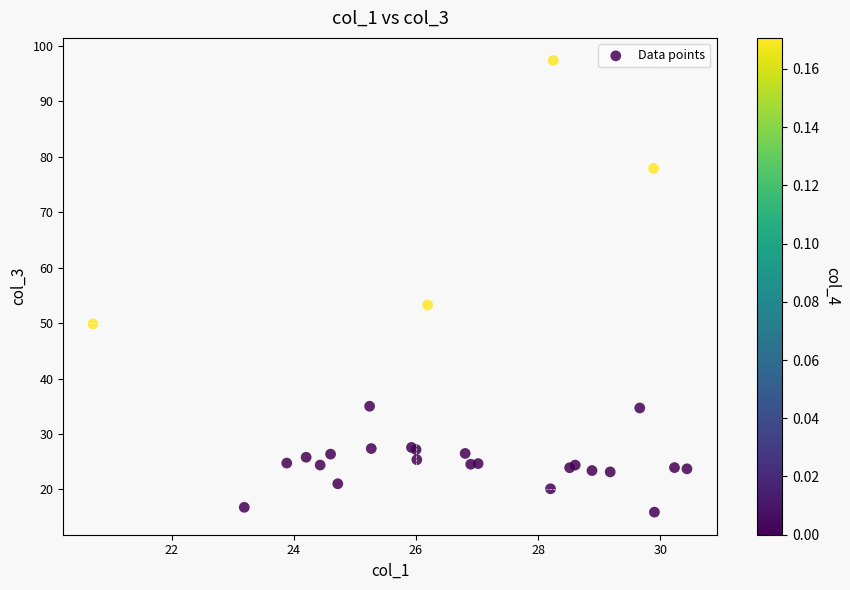

What Y value in the scatter plot is closest to 56?

53.3